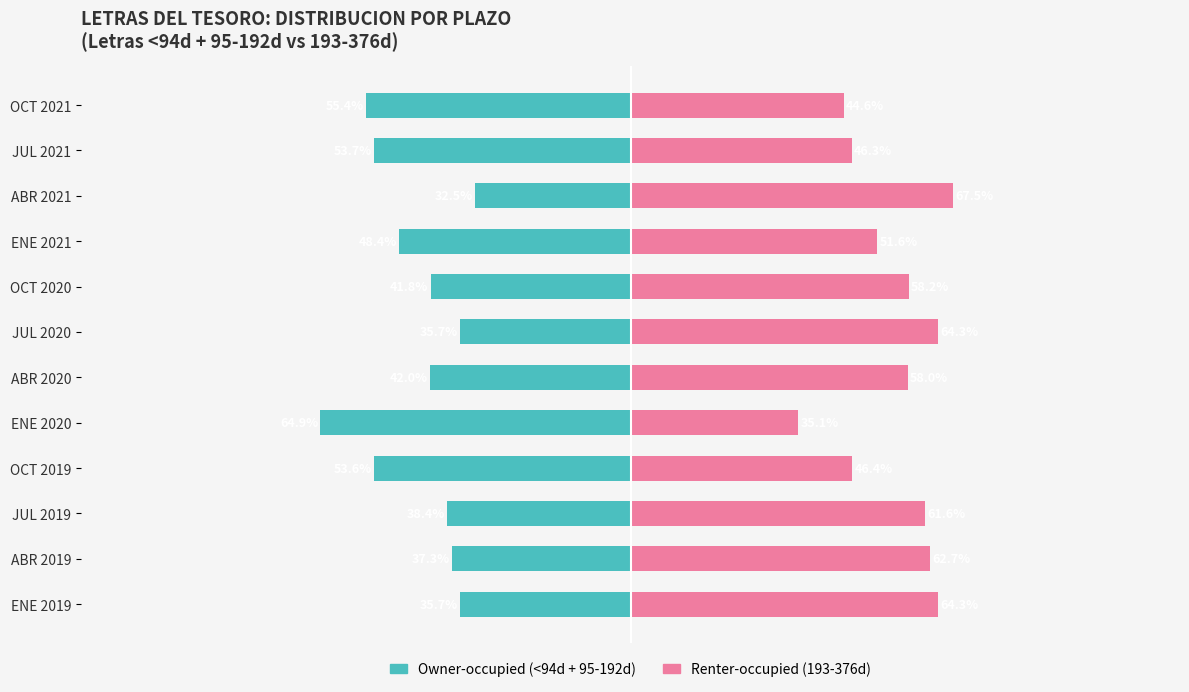

What value does the Owner-occupied series have at ENE 2021?

-48.4